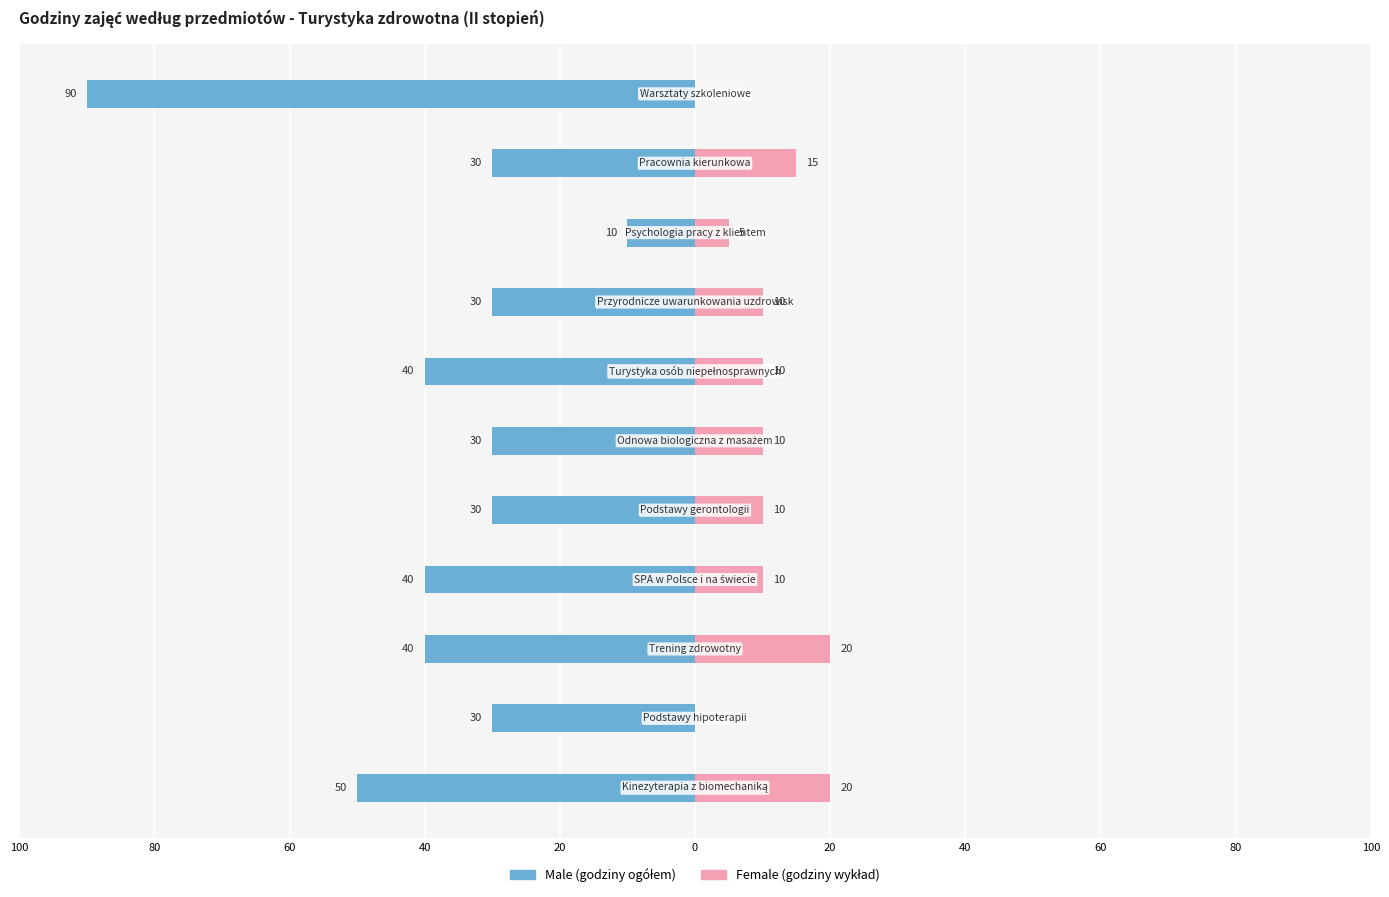

Which has a higher value, 60 or 40?

60